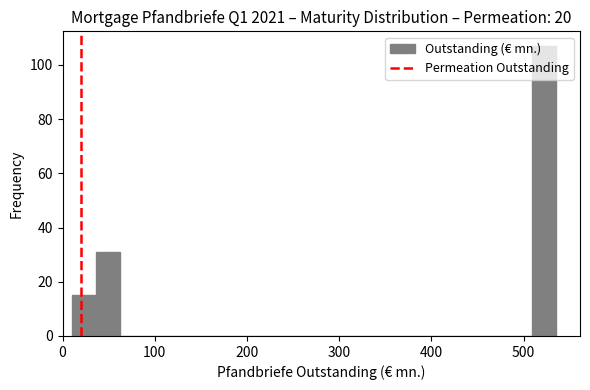

Read against the x-axis, roughly where is the centre of the tallest bar?

520